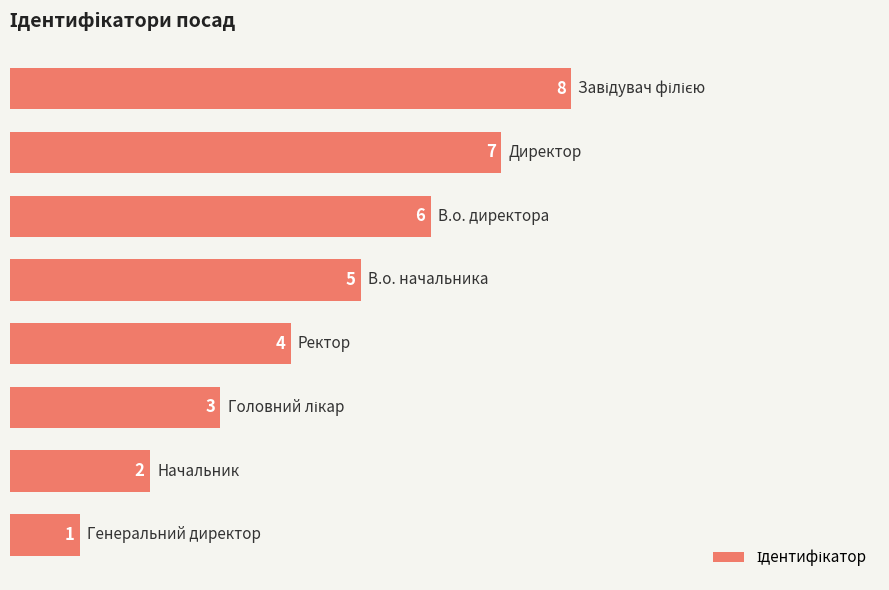

What is the value of the 7th bar from the top?

2